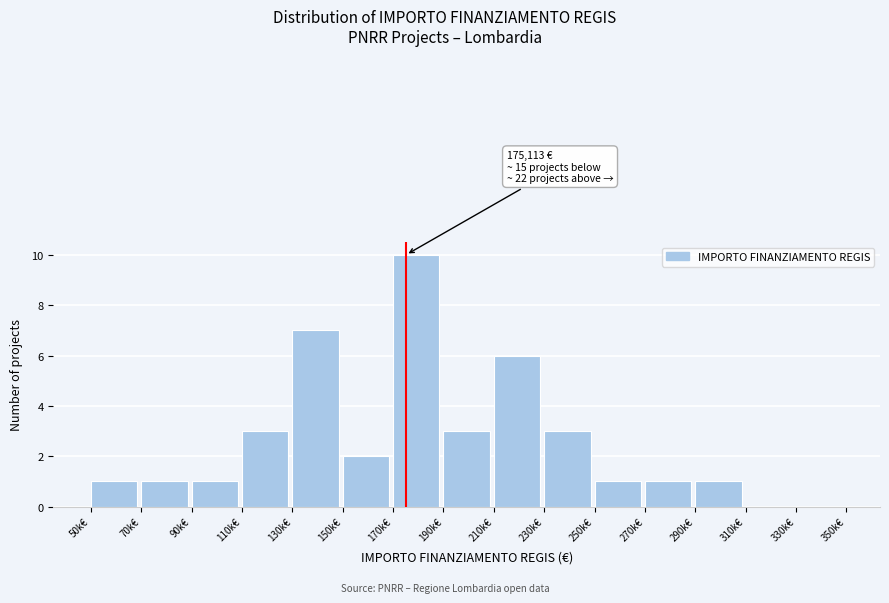

Reading left to right, what are all the values shown in this chart?

50k€=1	70k€=1	90k€=1	110k€=3	130k€=7	150k€=2	170k€=10	190k€=3	210k€=6	230k€=3	250k€=1	270k€=1	290k€=1	310k€=0	330k€=0